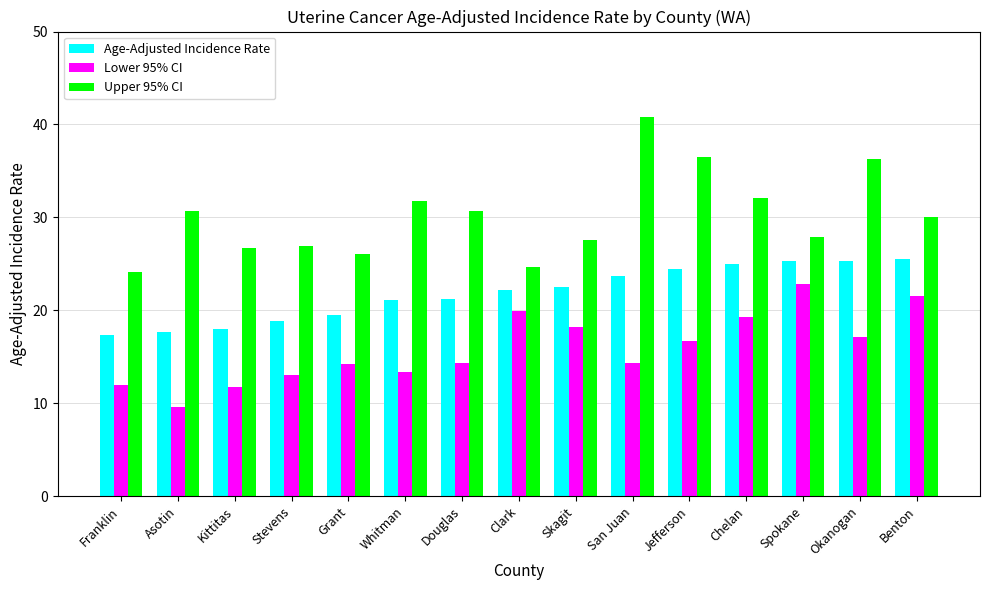

Does the chart contain stacked bars?

No